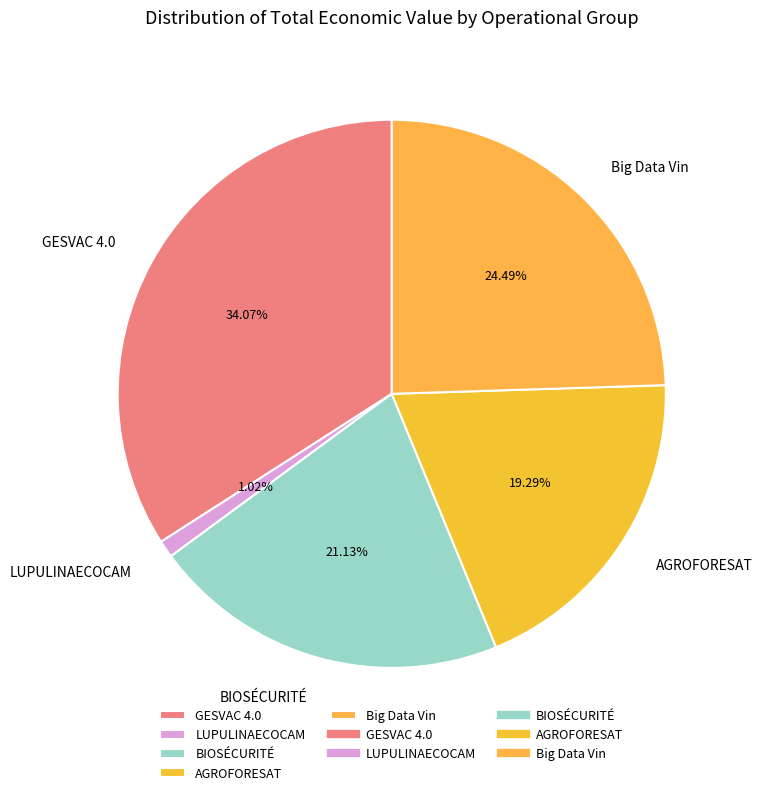

How much of the chart is everything except Big Data Vin?

75.5%